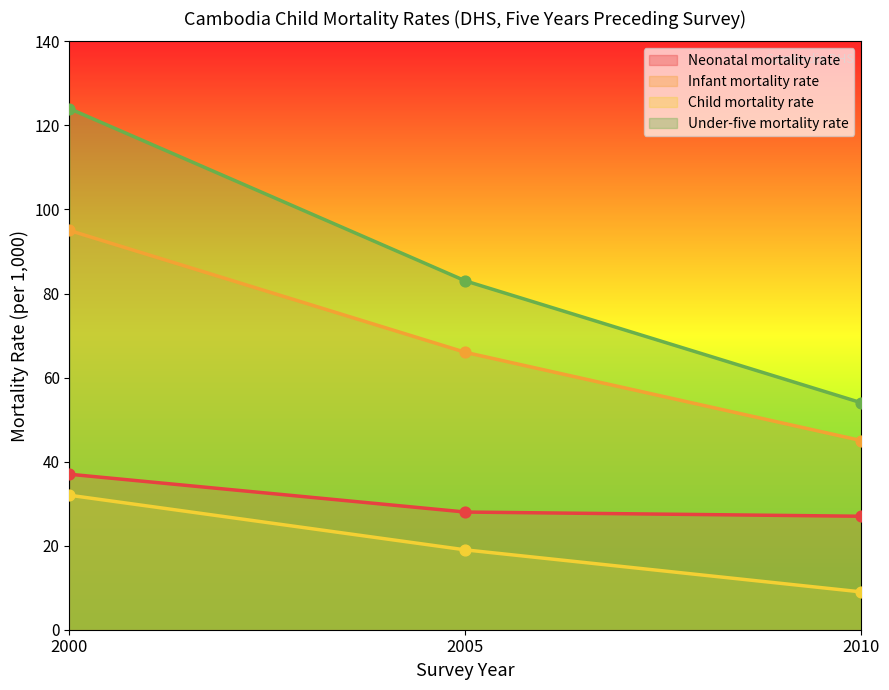

What are all the series names shown in the legend?

Neonatal mortality rate, Infant mortality rate, Child mortality rate, Under-five mortality rate